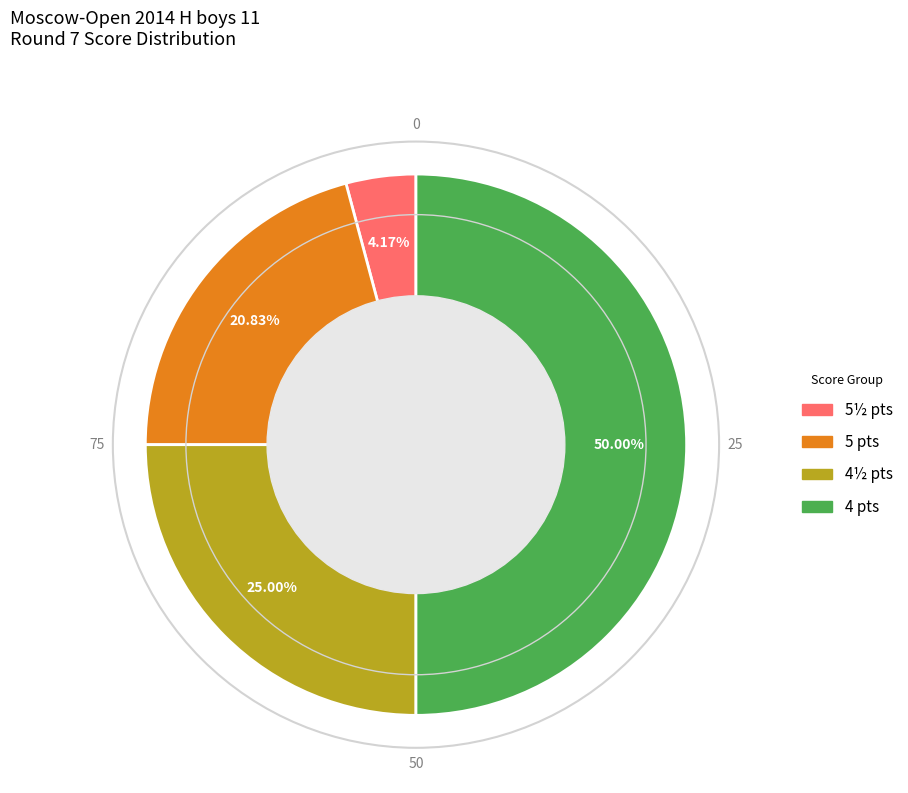

Which has a higher value, 4½ pts or 5 pts?

4½ pts